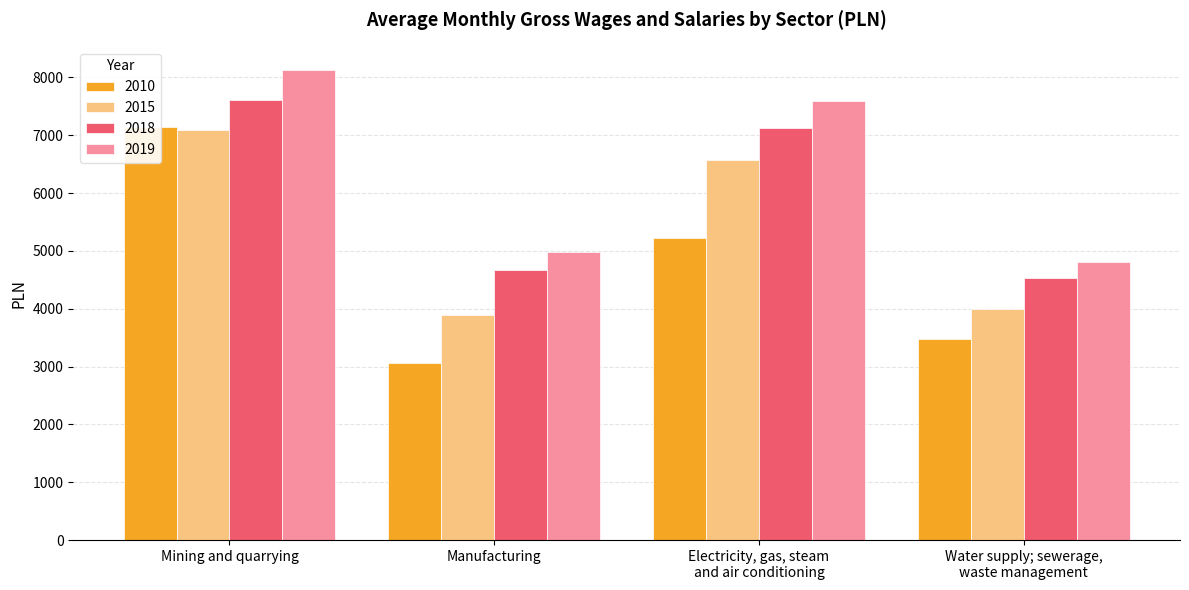

How many data points does each series have?

4